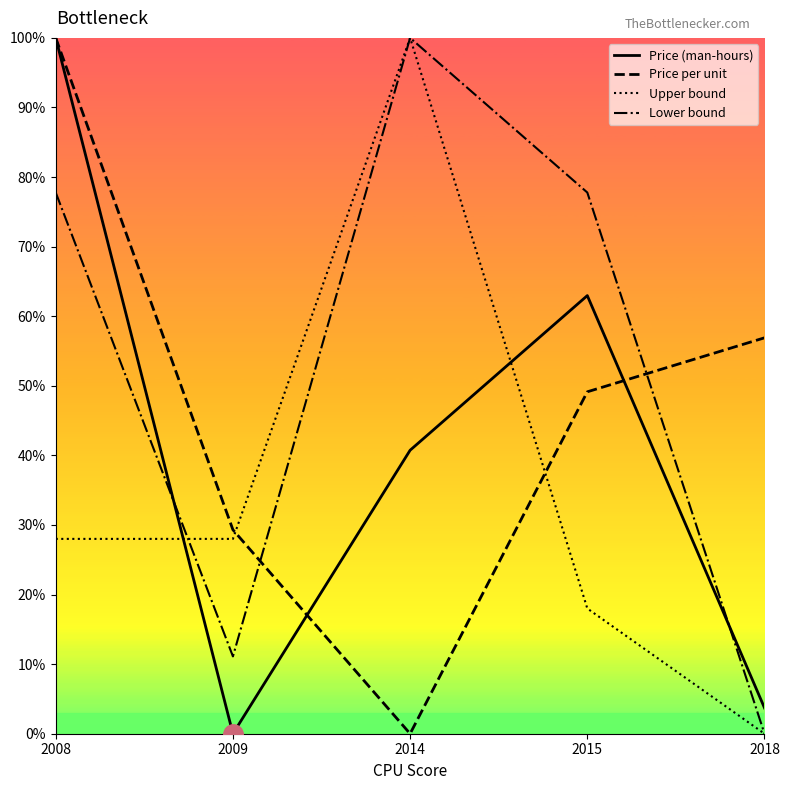

Rank the series by their average value, from lowest to highest.

Upper bound, Price (man-hours), Price per unit, Lower bound